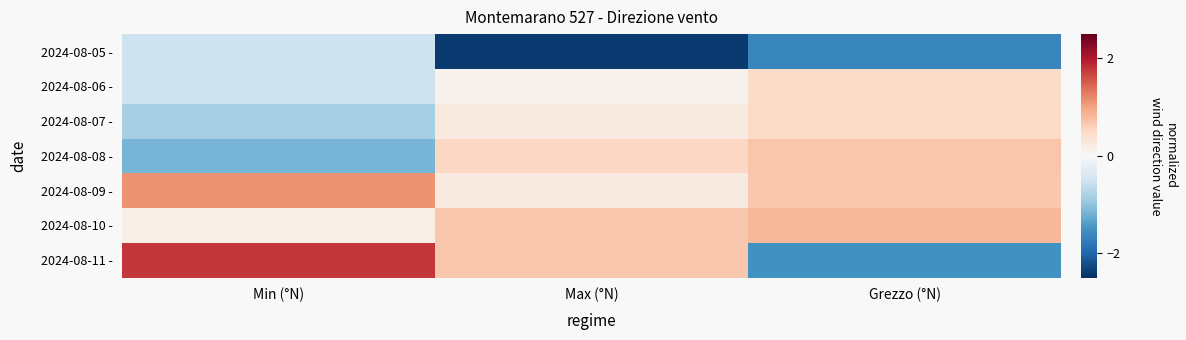

Count the number of categories in the chart.

3